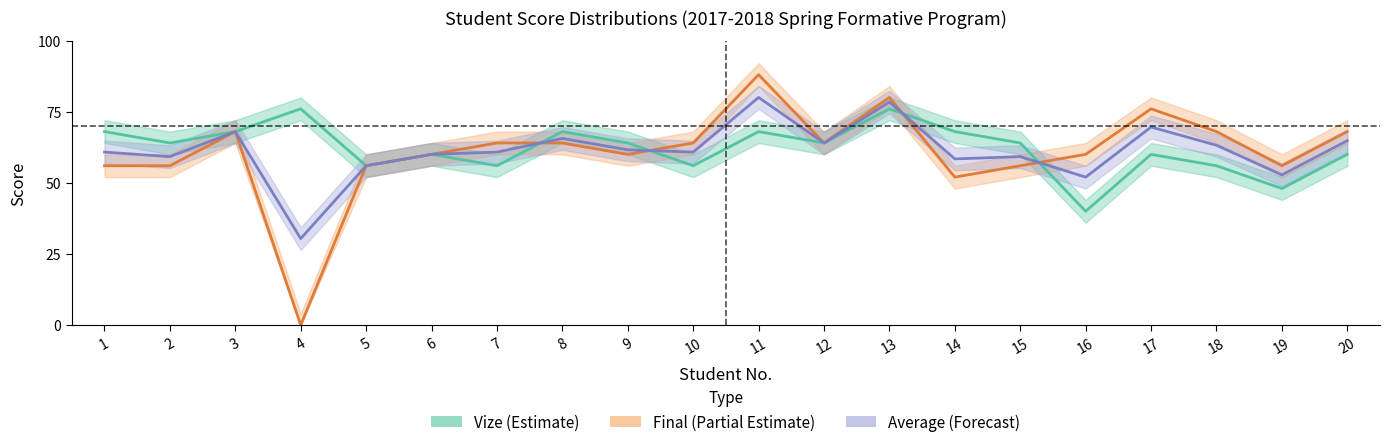

What is the greatest value displayed?

88.0